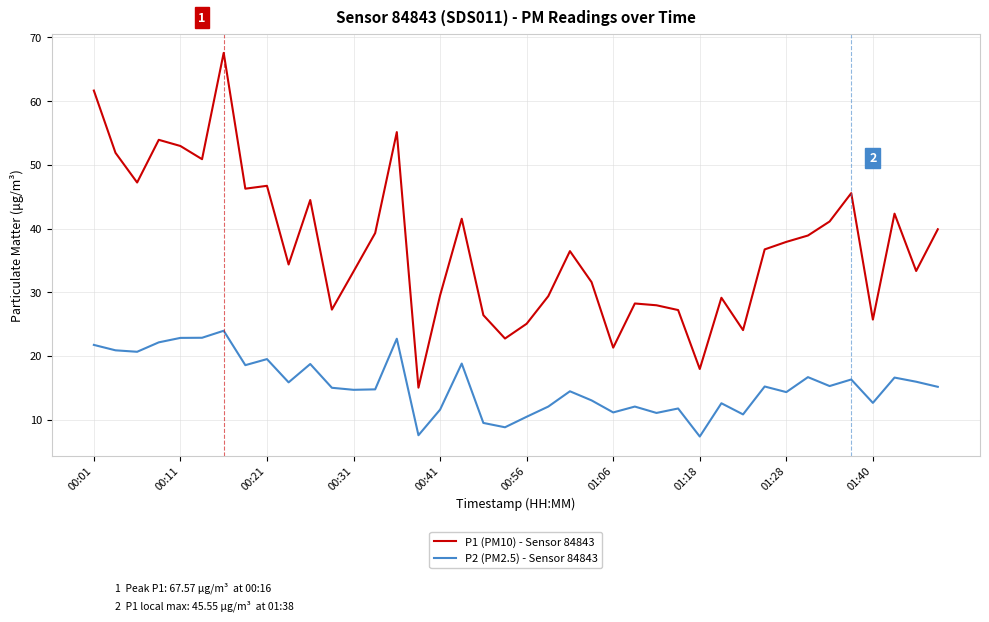

Which series has the largest range (max minus min)?

P1 (PM10) - Sensor 84843